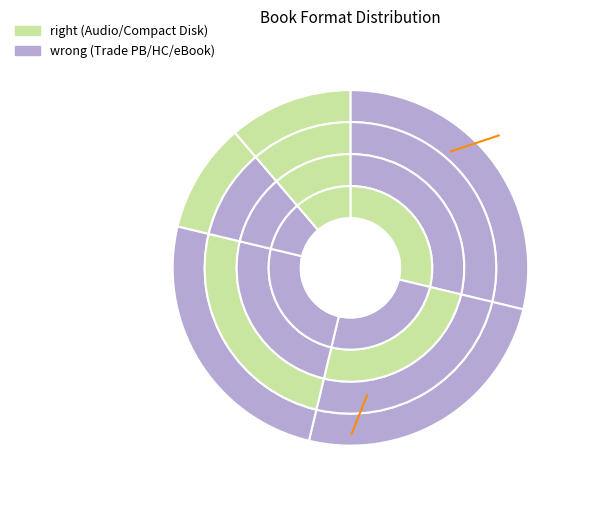

What is the total percentage of Hardcover and Audio Download?

36.2%